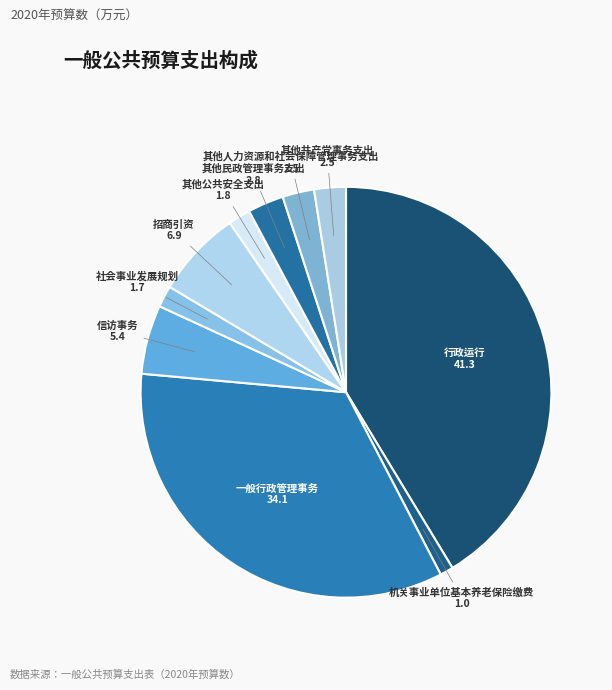

Which has a higher value, 信访事务 or 其他人力资源和社会保障管理事务支出?

信访事务